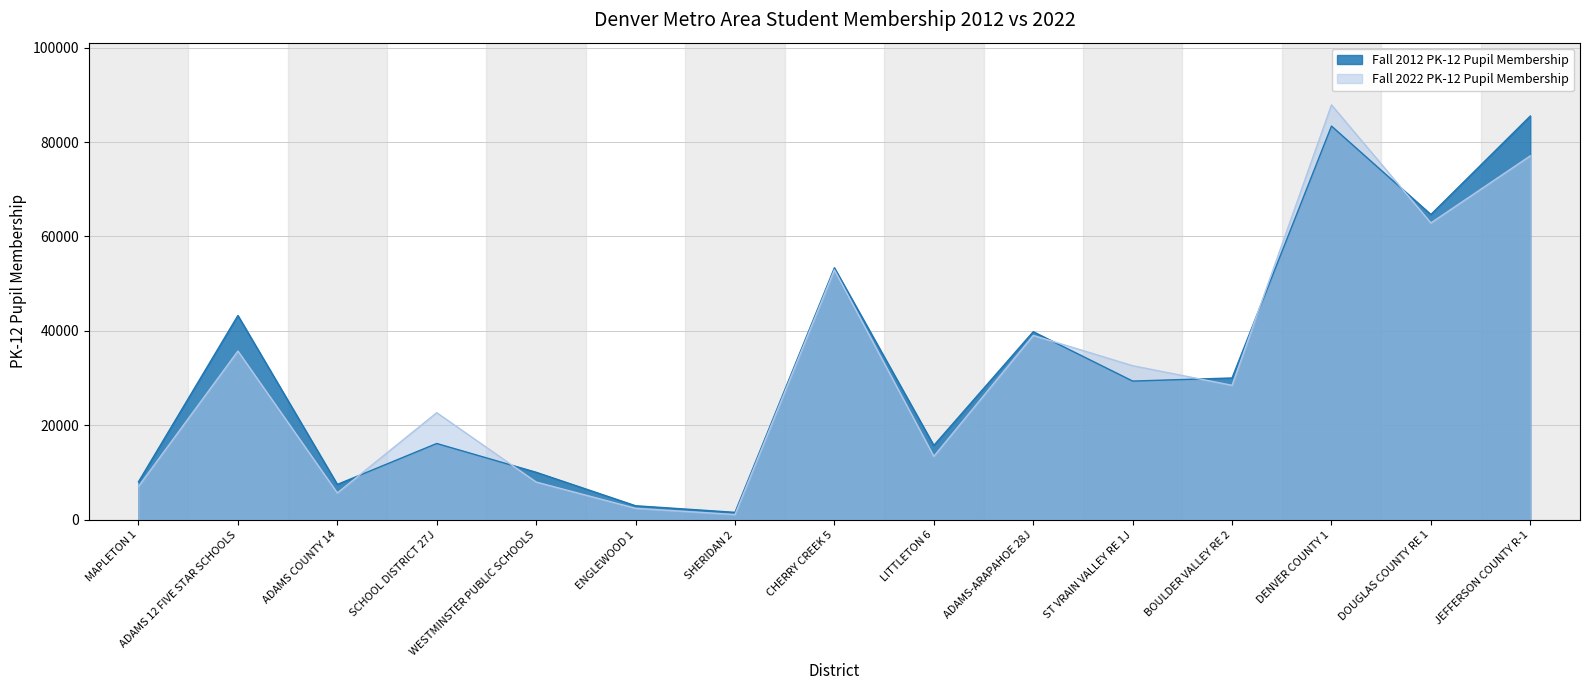

Reading left to right, transcribe all the data shown in this chart.

Fall 2012 PK-12 Pupil Membership: MAPLETON 1=8051	ADAMS 12 FIVE STAR SCHOOLS=43268	ADAMS COUNTY 14=7500	SCHOOL DISTRICT 27J=16163	WESTMINSTER PUBLIC SCHOOLS=10069	ENGLEWOOD 1=2981	SHERIDAN 2=1584	CHERRY CREEK 5=53368	LITTLETON 6=15754	ADAMS-ARAPAHOE 28J=39835	ST VRAIN VALLEY RE 1J=29382	BOULDER VALLEY RE 2=30041	DENVER COUNTY 1=83377	DOUGLAS COUNTY RE 1=64657	JEFFERSON COUNTY R-1=85508
Fall 2022 PK-12 Pupil Membership: MAPLETON 1=7088	ADAMS 12 FIVE STAR SCHOOLS=35747	ADAMS COUNTY 14=5692	SCHOOL DISTRICT 27J=22687	WESTMINSTER PUBLIC SCHOOLS=8004	ENGLEWOOD 1=2441	SHERIDAN 2=1125	CHERRY CREEK 5=52948	LITTLETON 6=13450	ADAMS-ARAPAHOE 28J=39051	ST VRAIN VALLEY RE 1J=32639	BOULDER VALLEY RE 2=28487	DENVER COUNTY 1=87864	DOUGLAS COUNTY RE 1=62872	JEFFERSON COUNTY R-1=77078